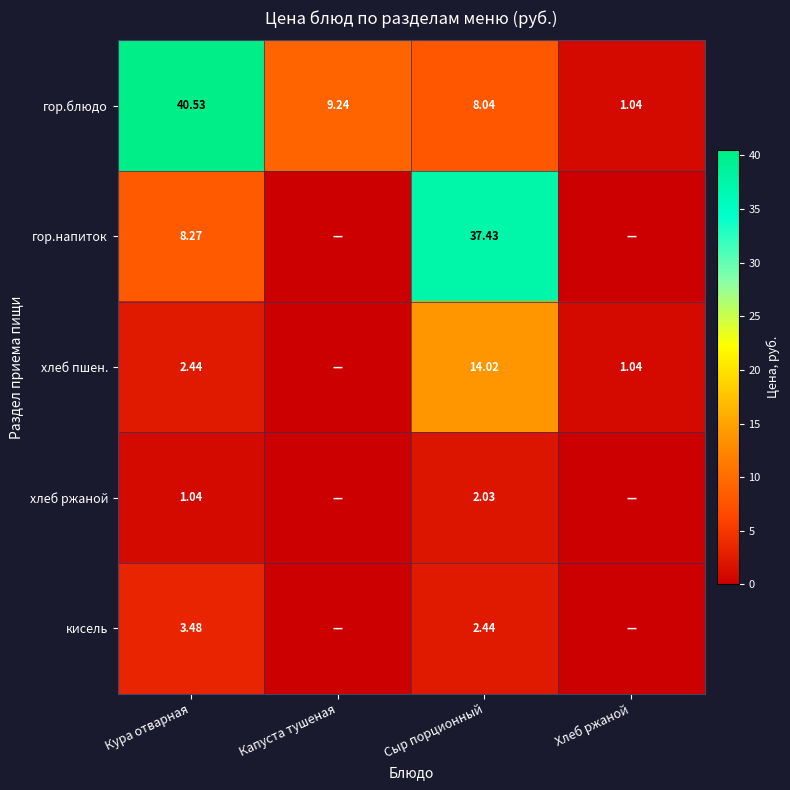

Rank the series at Кура отварная from lowest to highest value.

хлеб ржаной, хлеб пшен., кисель, гор.напиток, гор.блюдо